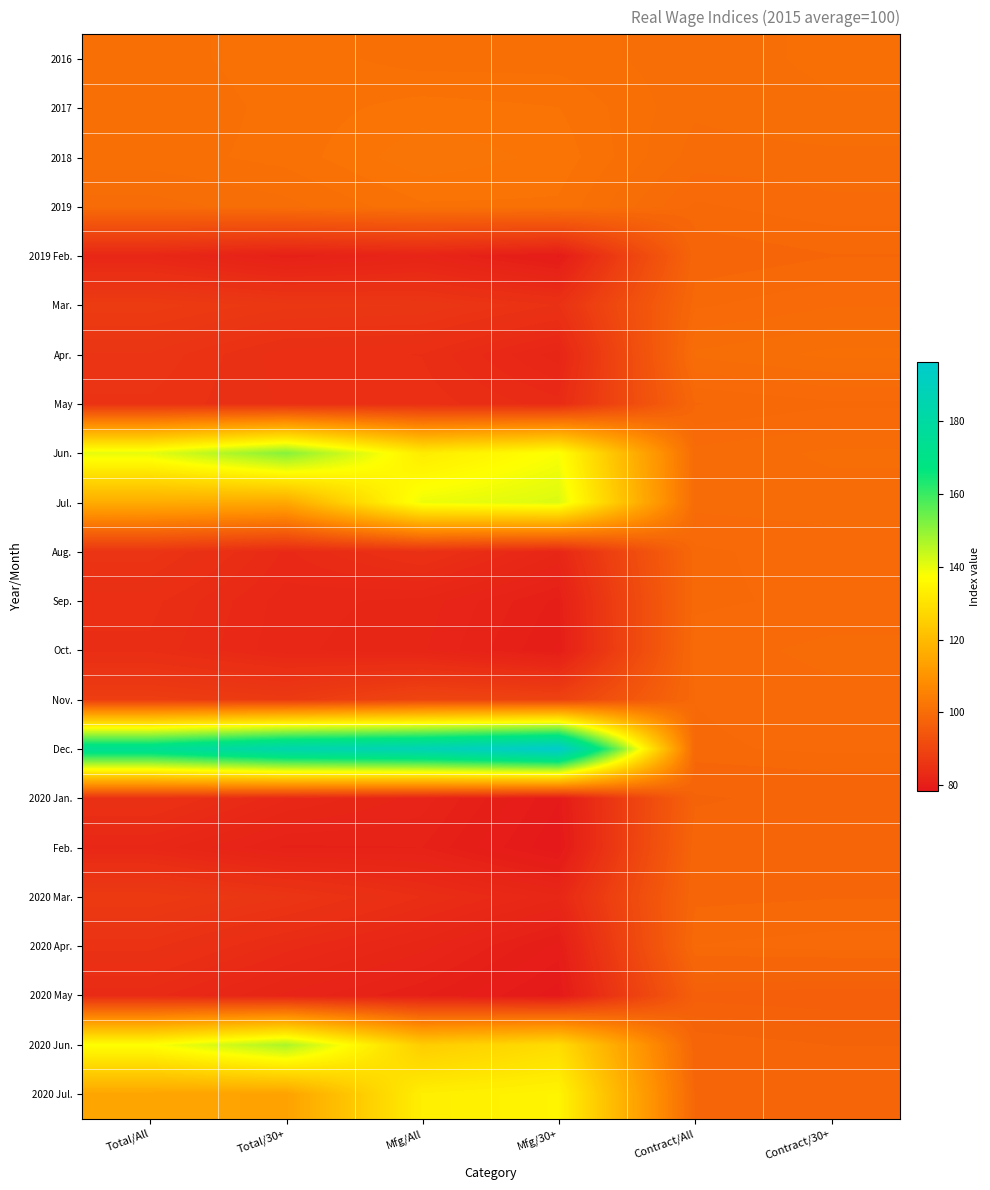

At which category is the sum across all series the highest?

Mfg/All